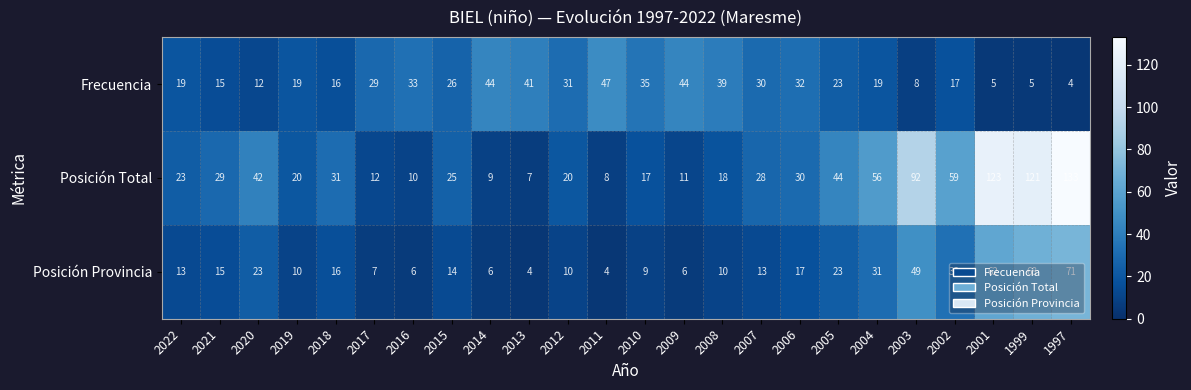

What is the greatest value displayed?

133